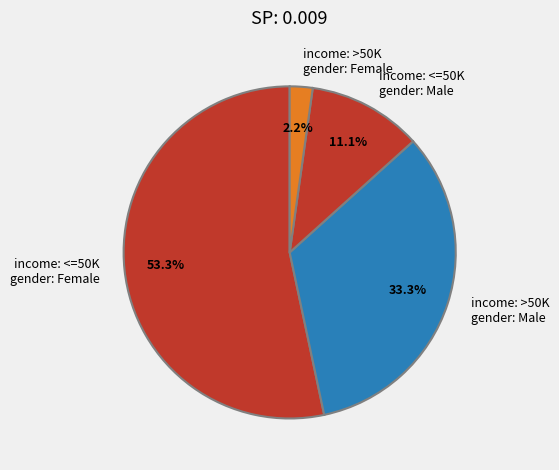

Which slice is the smallest?

income: >50K gender: Female